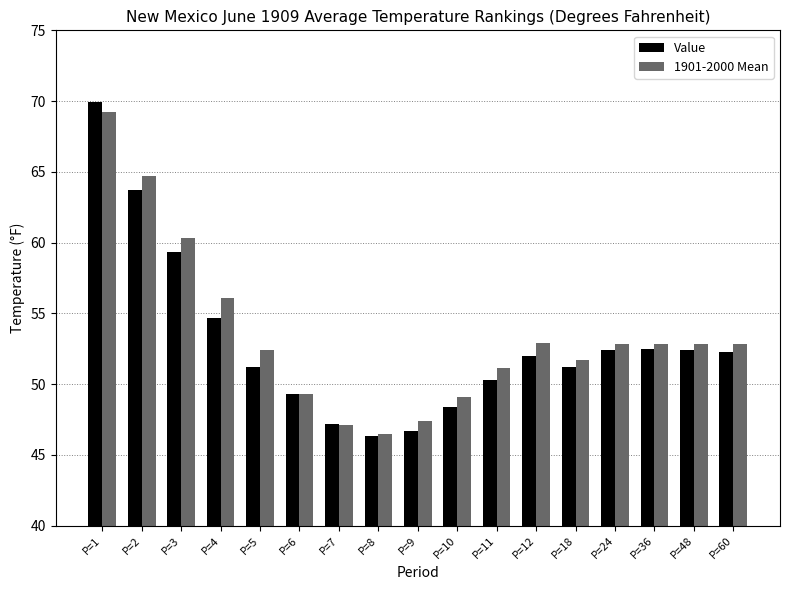

How many distinct data groups are displayed?

2